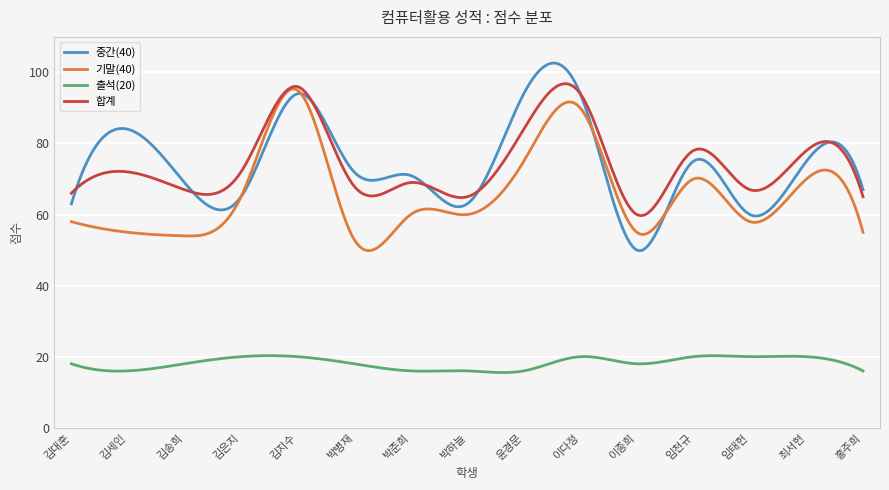

True or false: 기말(40) and 출석(20) cross at least once.

False